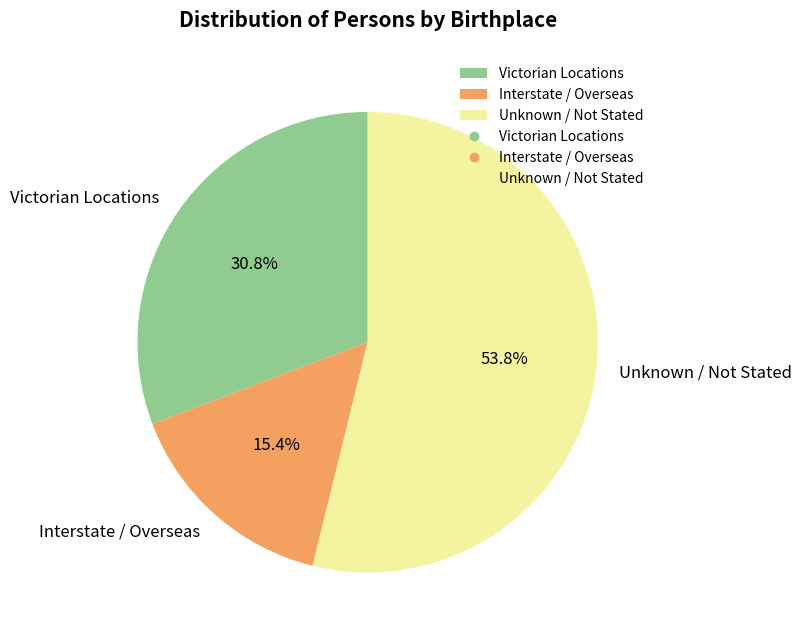

Between Victorian Locations and Unknown / Not Stated, which is larger?

Unknown / Not Stated